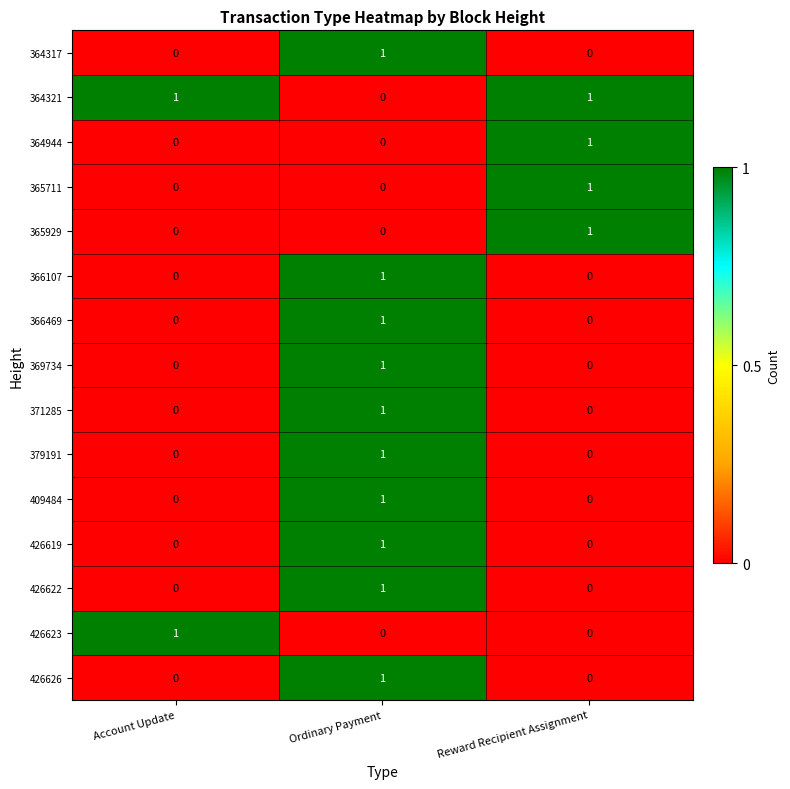

Count the 426622 values in the range 0 to 1.

3